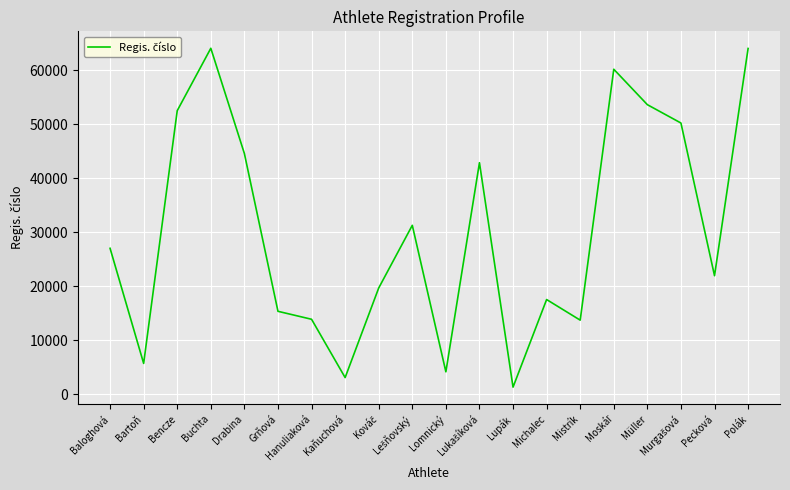

At which category does the data reach its first local peak?

Buchta